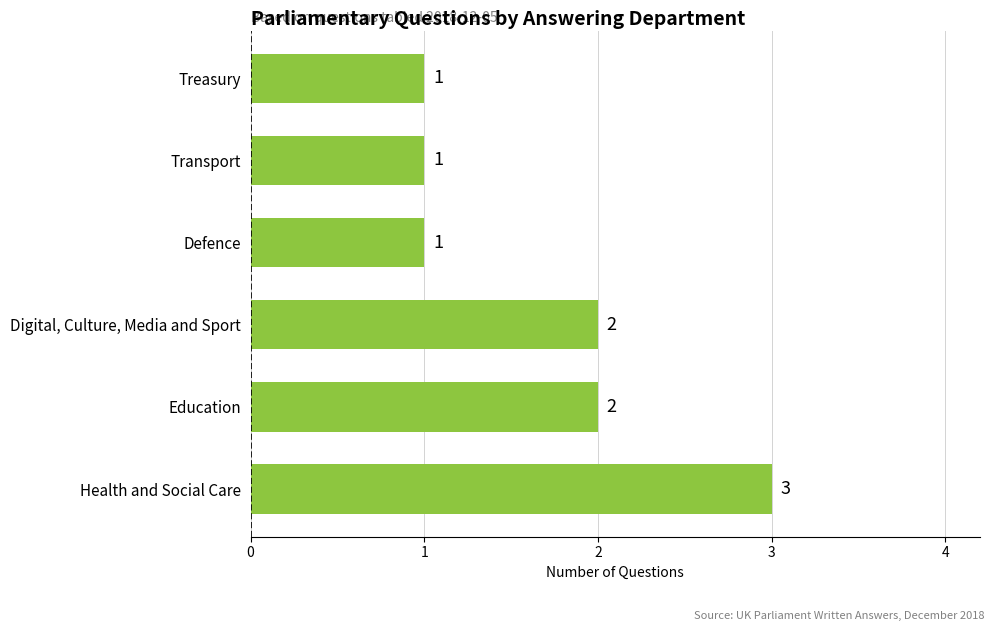

What is the greatest value displayed?

3